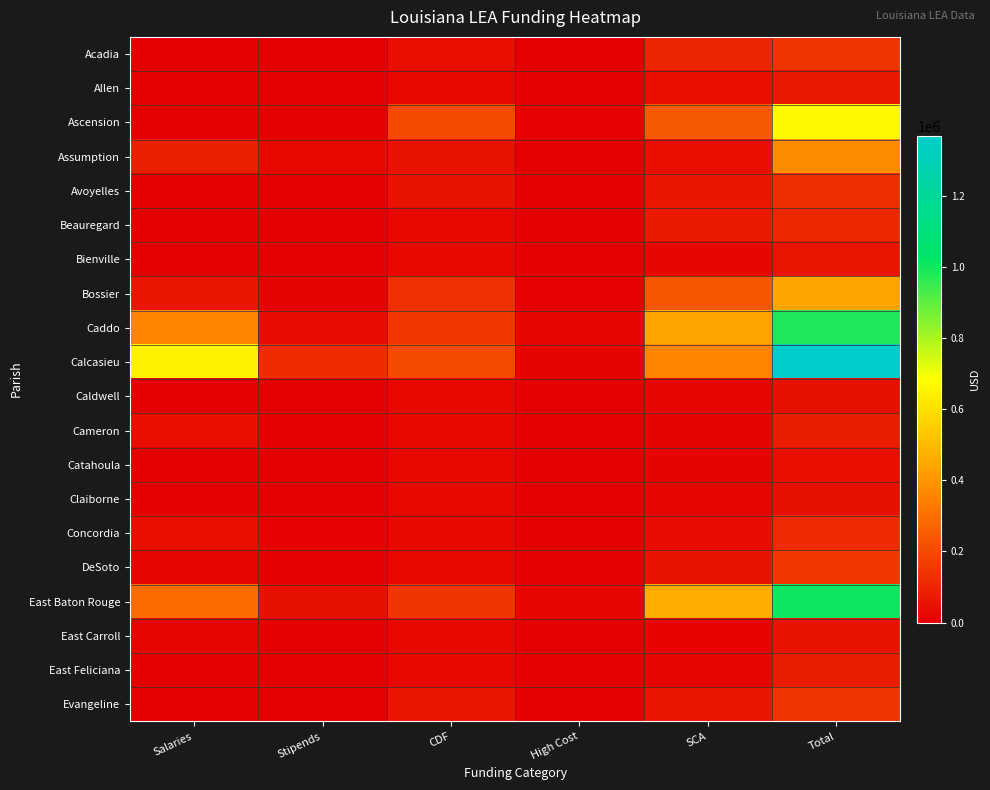

Which series has the largest range (max minus min)?

Calcasieu